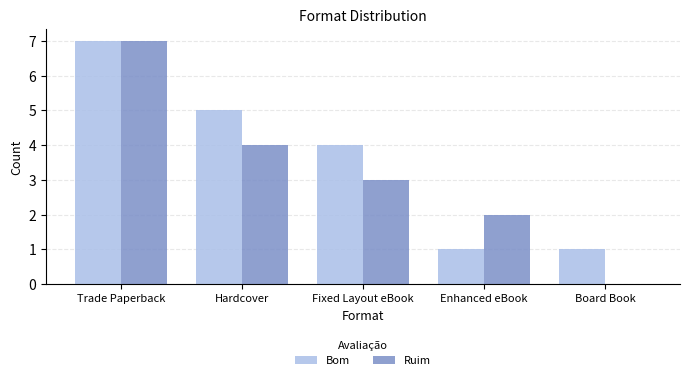

What is the maximum value for Ruim?

7